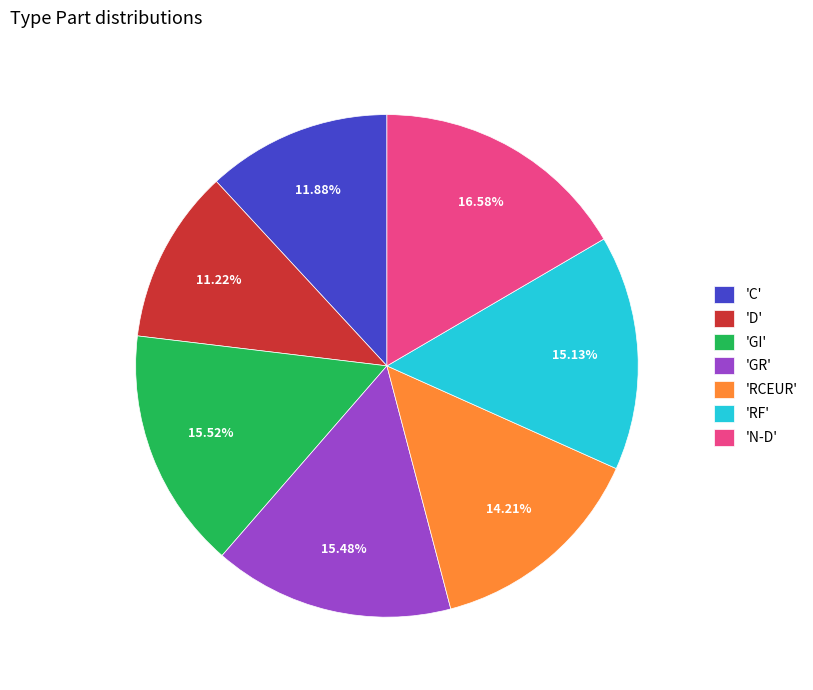

Does 'N-D' account for over 50% of the chart?

No